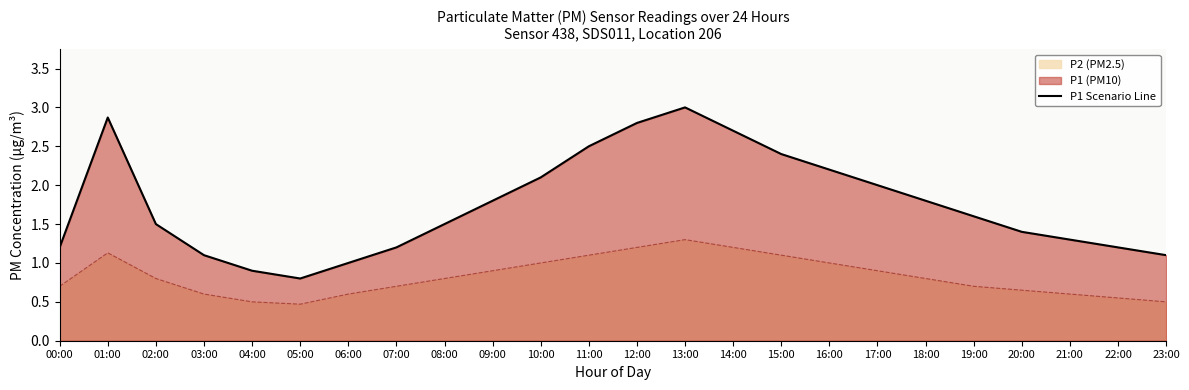

Rank the categories by value from highest to lowest.

13:00, 01:00, 12:00, 14:00, 11:00, 15:00, 16:00, 10:00, 17:00, 09:00, 18:00, 19:00, 02:00, 08:00, 20:00, 21:00, 00:00, 07:00, 22:00, 03:00, 23:00, 06:00, 04:00, 05:00